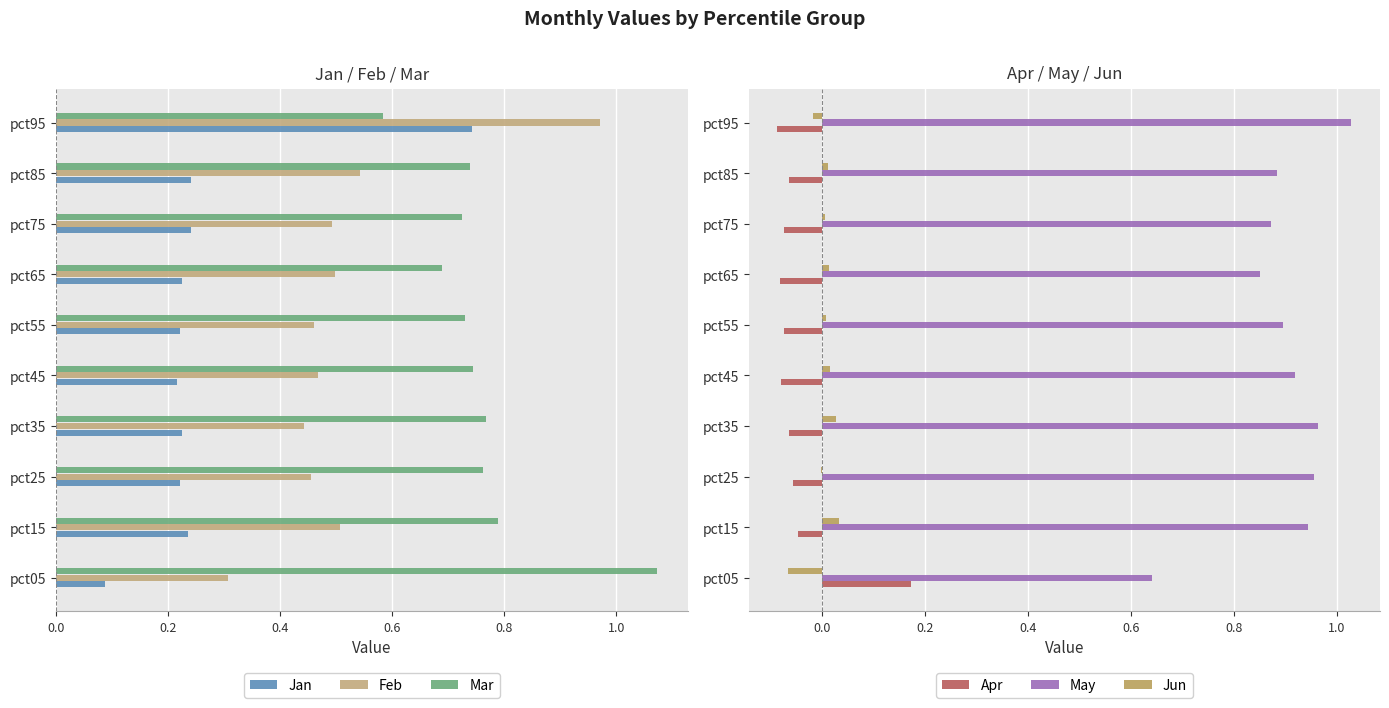

Is the value of Jan at pct25 greater than the value of Feb at pct45?

No